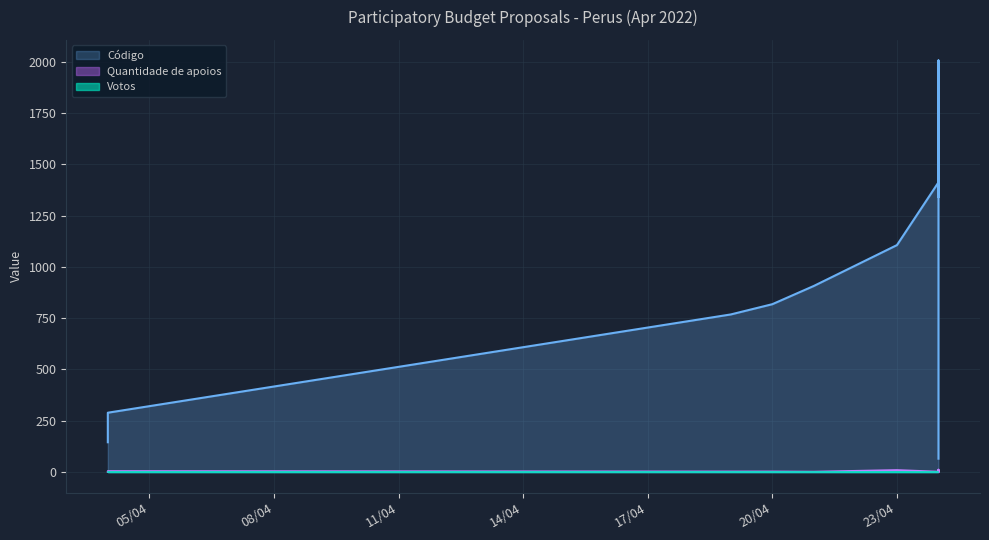

Which series has the largest total across all categories?

Código